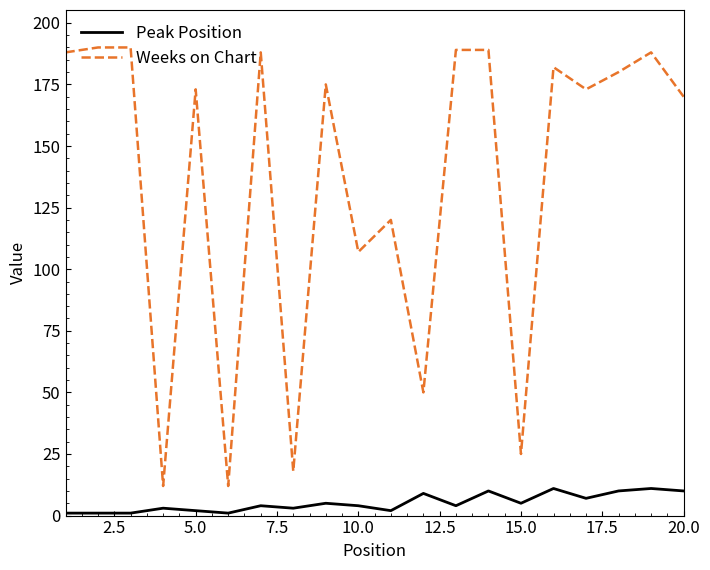

What is the difference between the maximum and minimum values in the Weeks on Chart series?

178